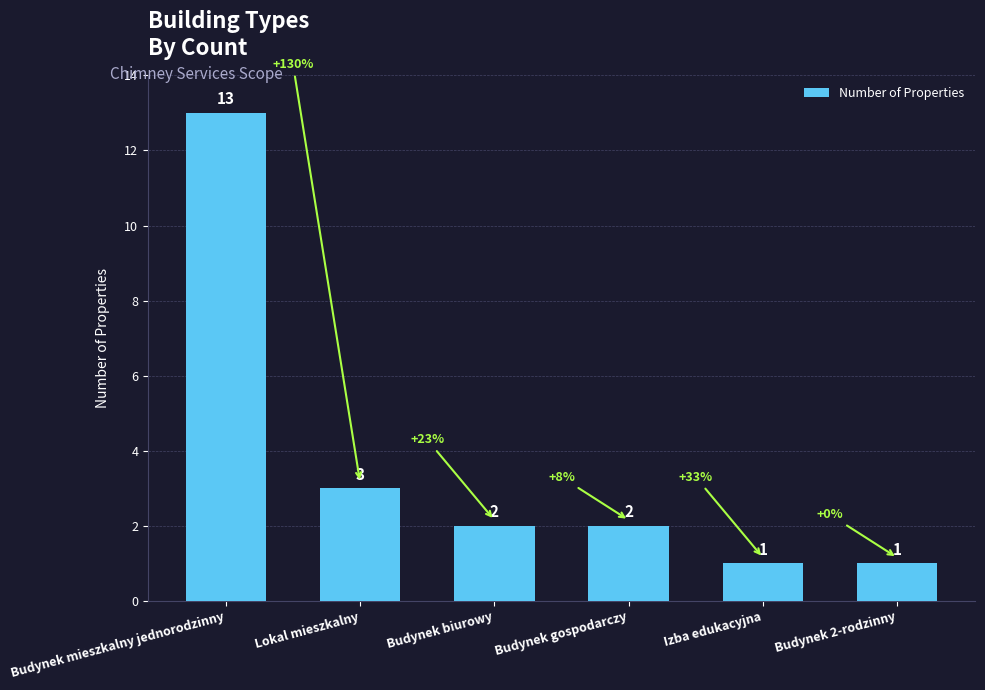

What position from the right is Lokal mieszkalny?

5